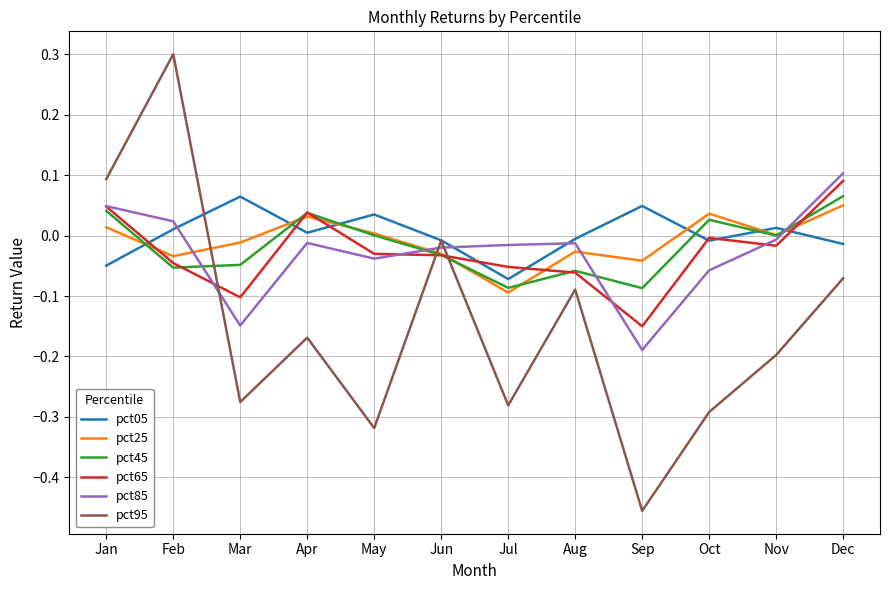

Does the chart display data point markers on the line(s)?

No